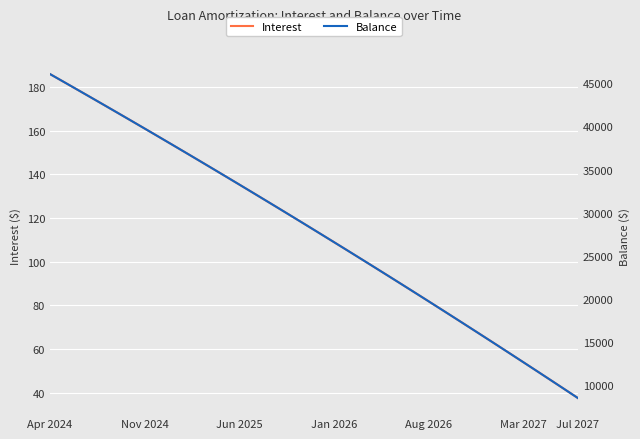

Is this an area chart (filled region under the line)?

No